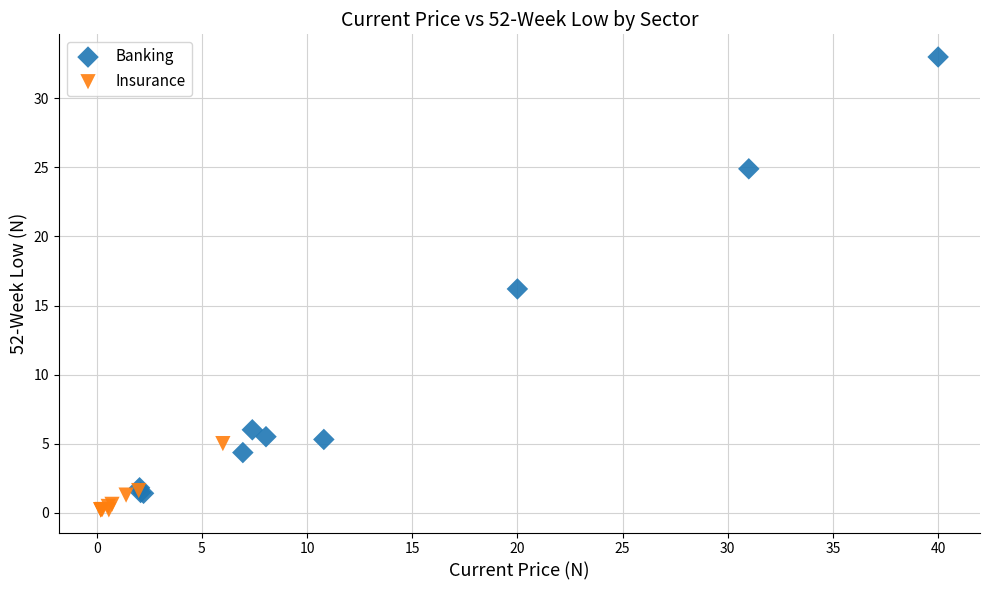

Which series contains the highest Y value?

Banking